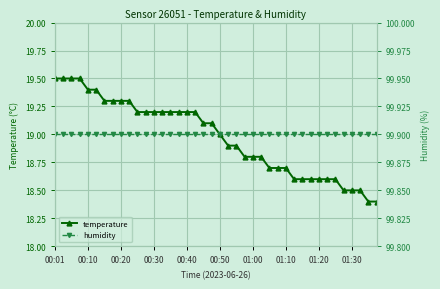

What is the sum of all temperature values?

759.0